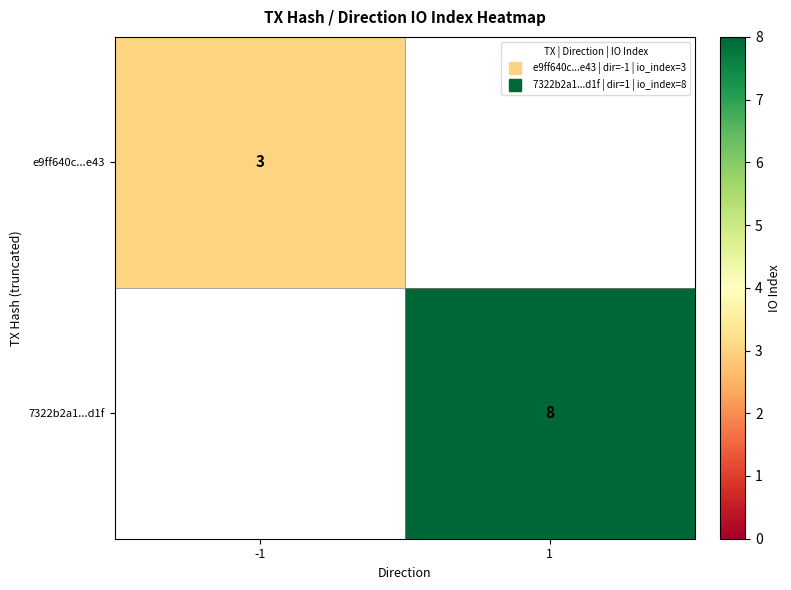

Count the number of data series in this chart.

2